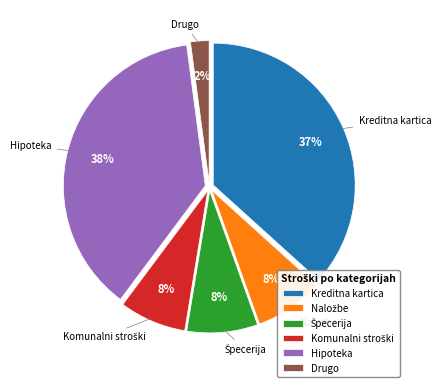

Which slice is the smallest?

Drugo